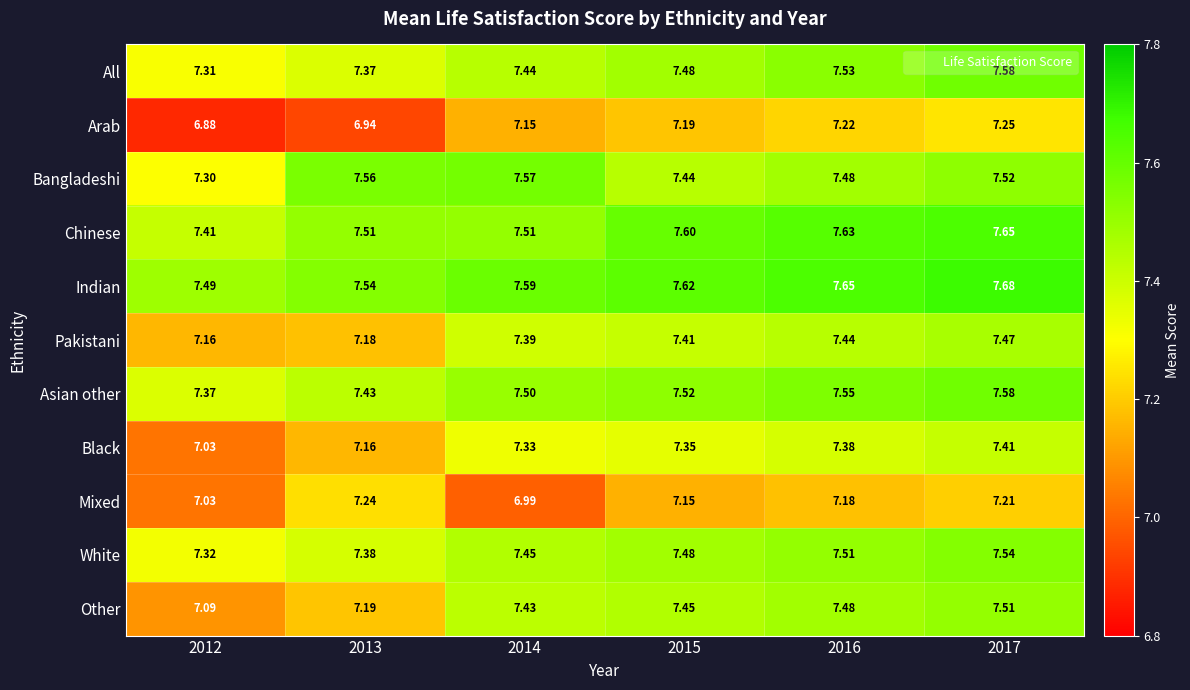

Which series has the widest spread of values?

Other